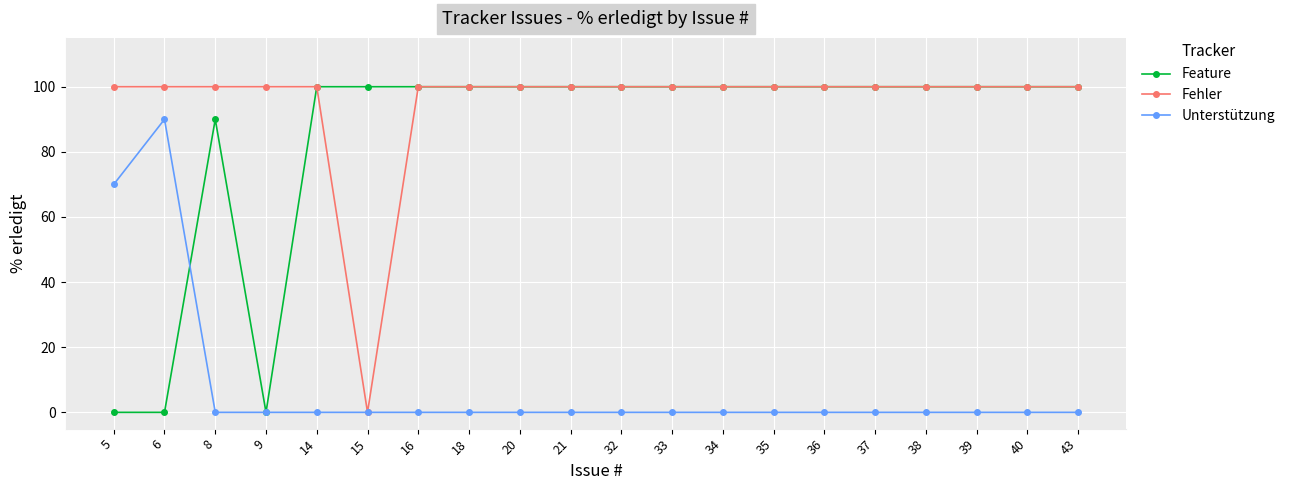

At which label does Fehler reach its minimum?

15